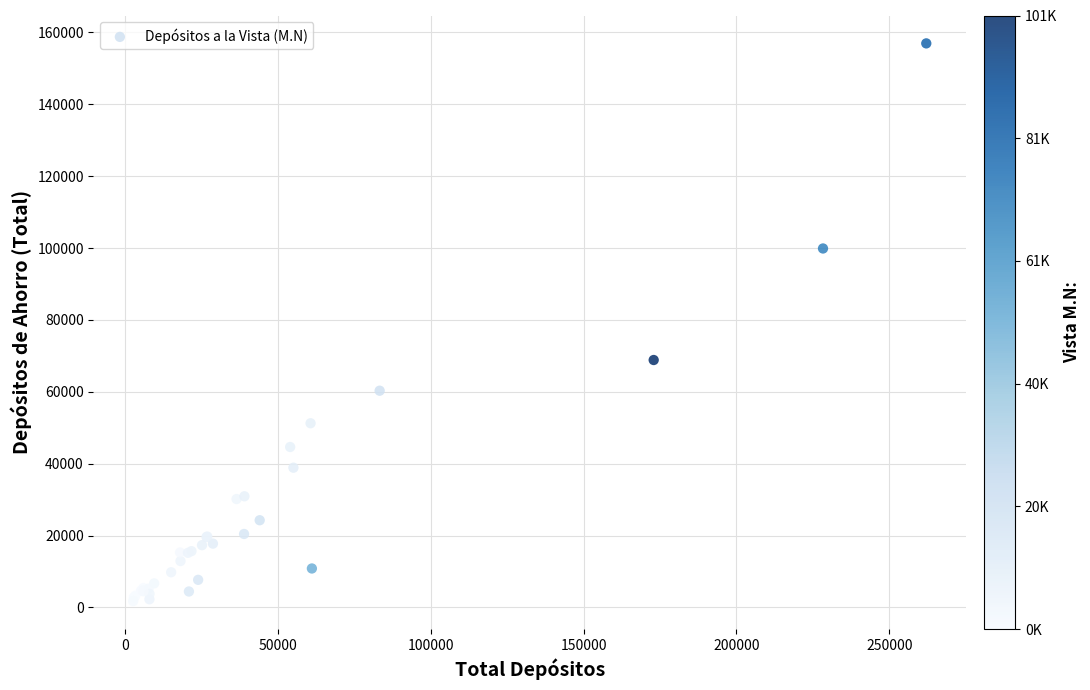

What Y value in the scatter plot is closest to 79351?

68844.1